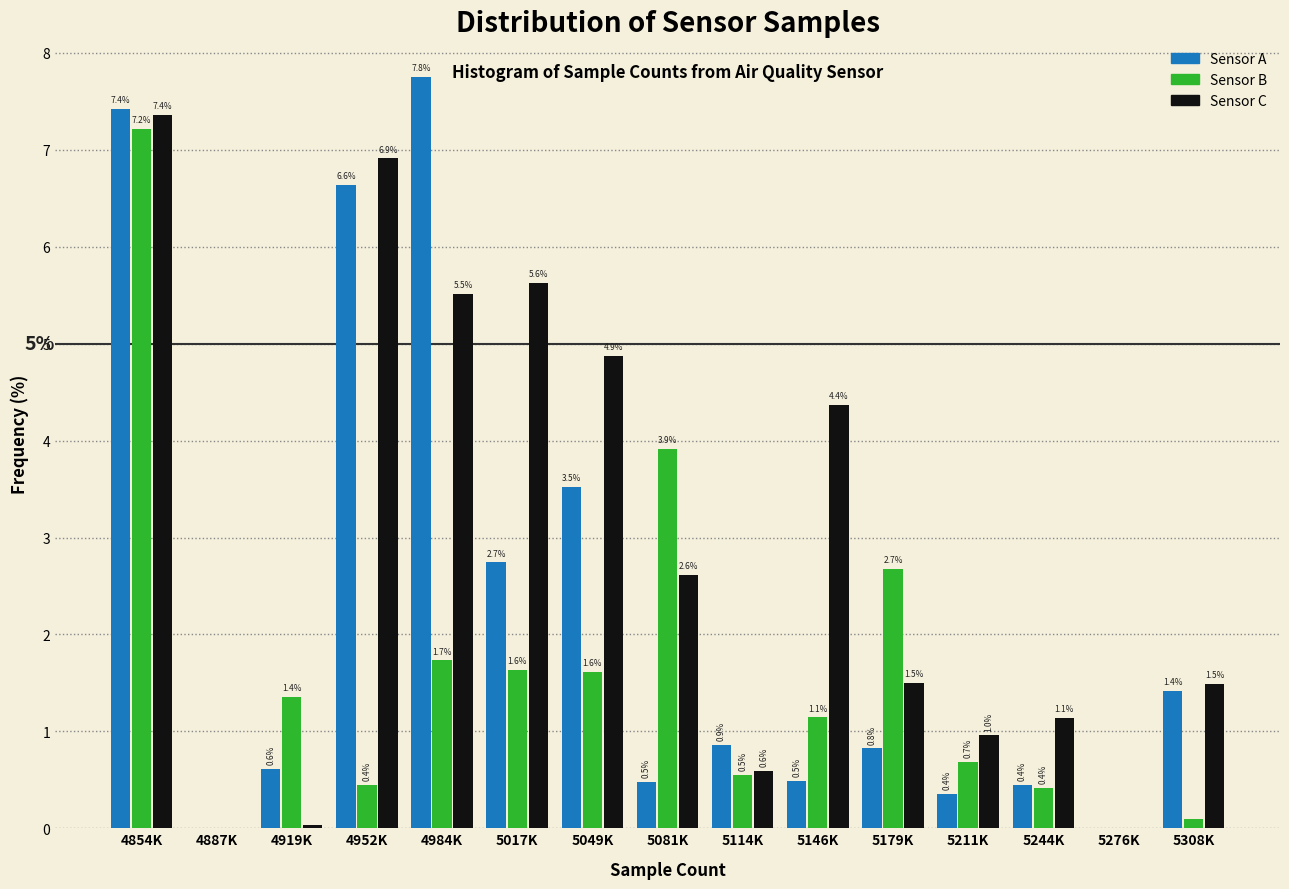

Which category has the highest value across all series?

4984K